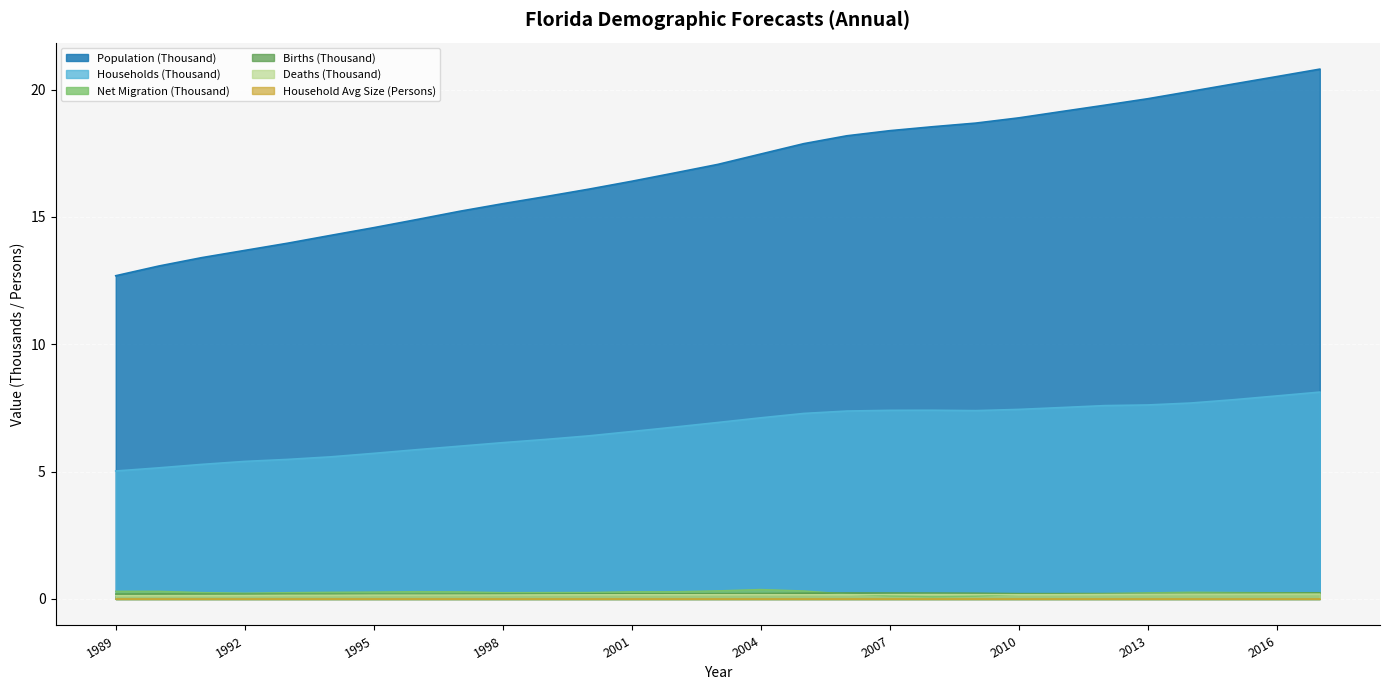

What is the spread (max minus min) of values at 2000?

16.1